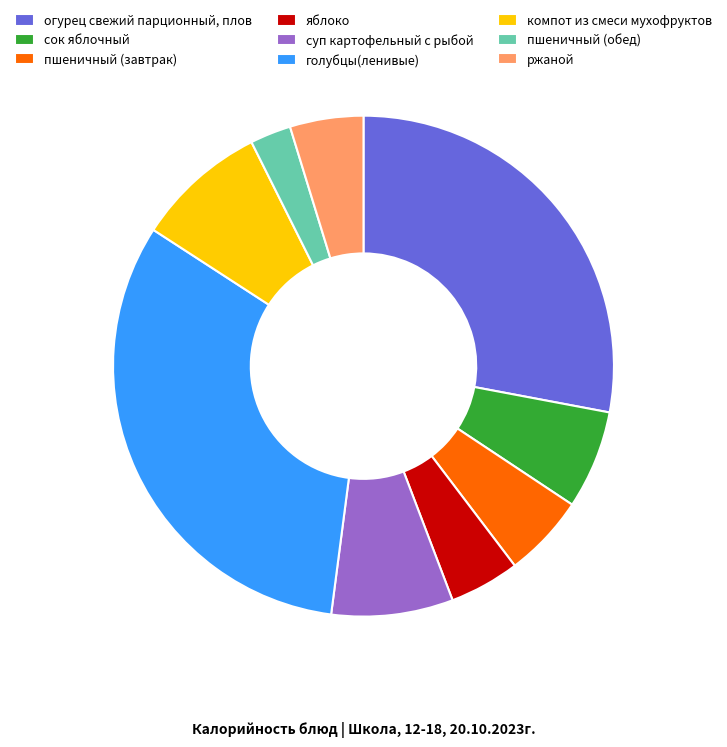

What is the largest slice in the pie chart?

голубцы(ленивые)